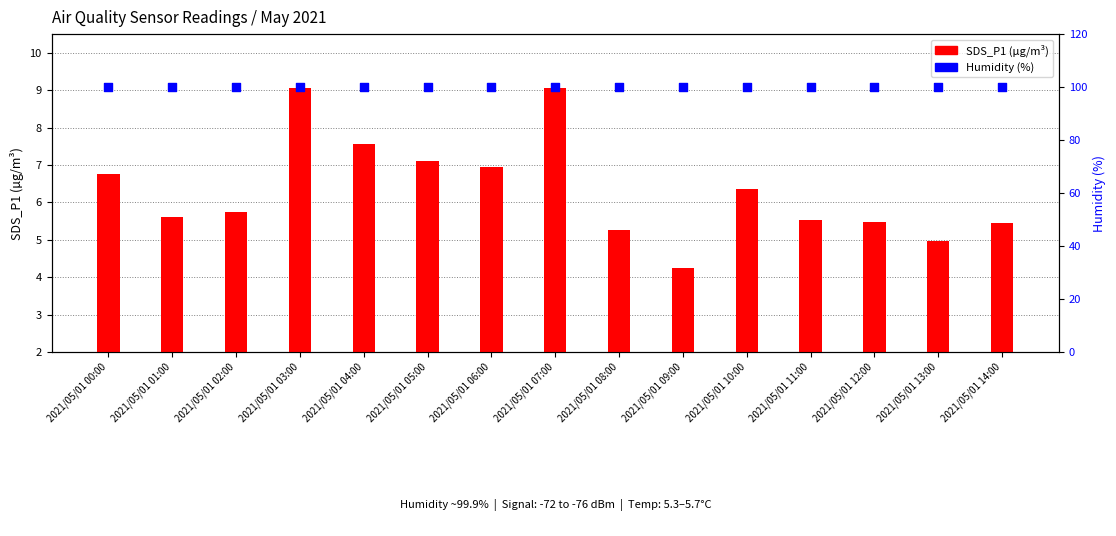

What are all the series names shown in the legend?

SDS_P1, Humidity (%)